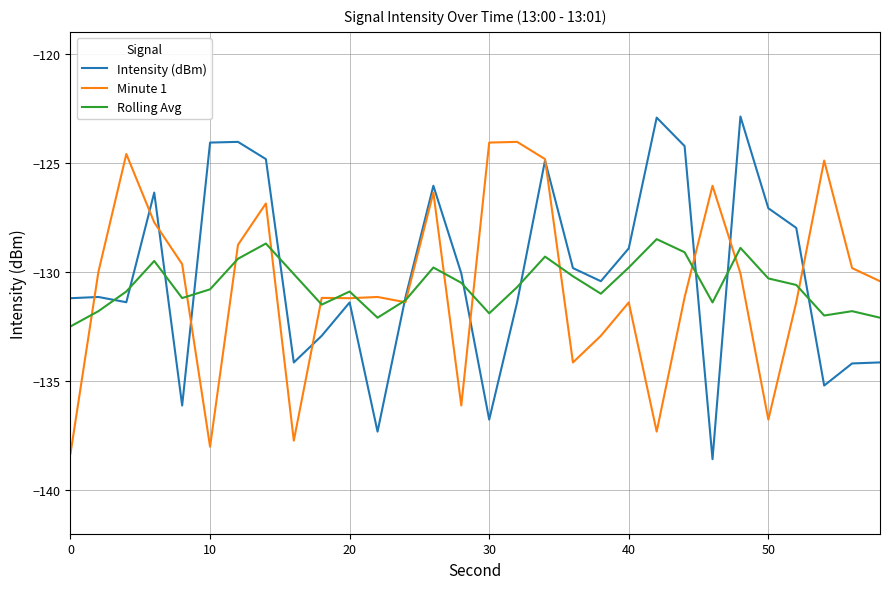

Rank the series by their maximum value, from highest to lowest.

Intensity (dBm), Minute 1, Rolling Avg